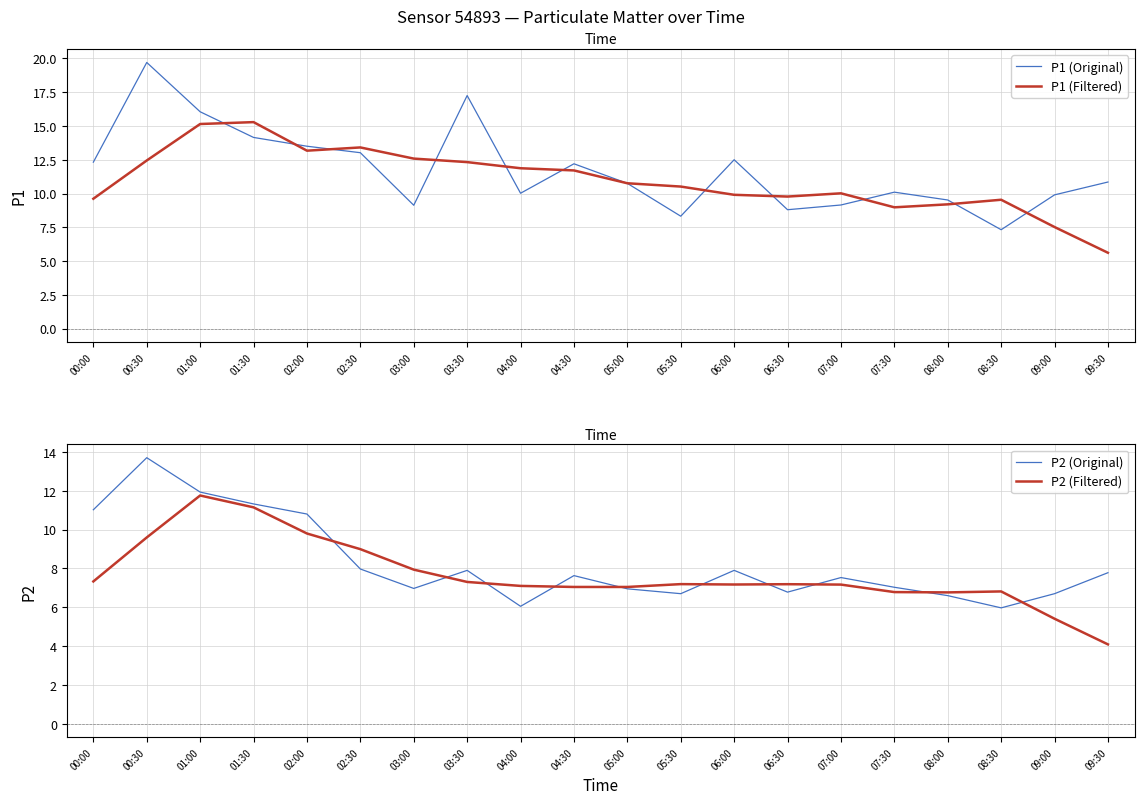

What is the difference between the maximum and second lowest values in the P1 (Original) series?

11.4